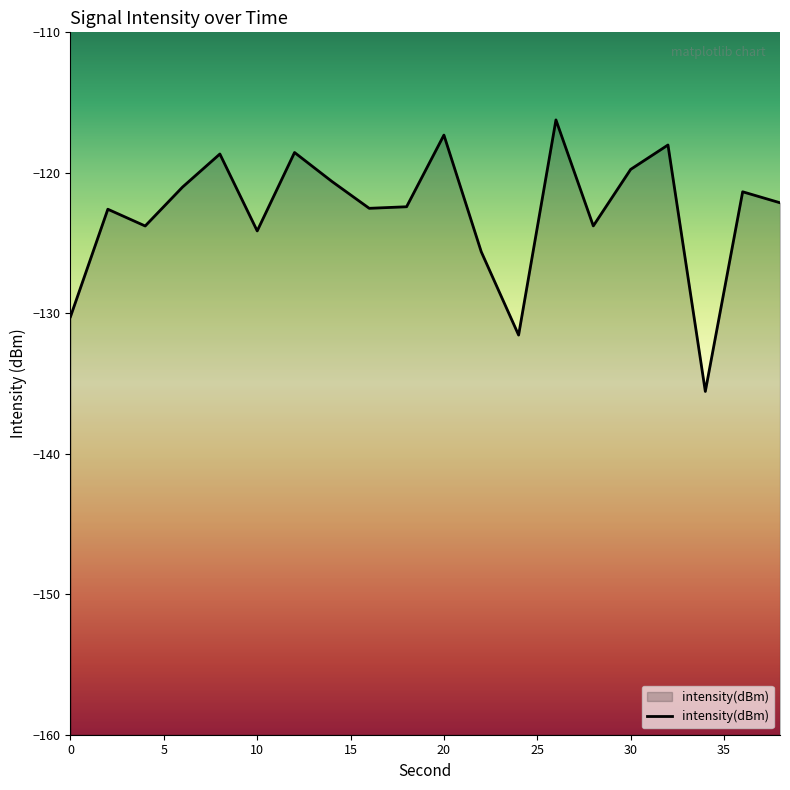

What is the difference between the maximum and minimum values?

19.3